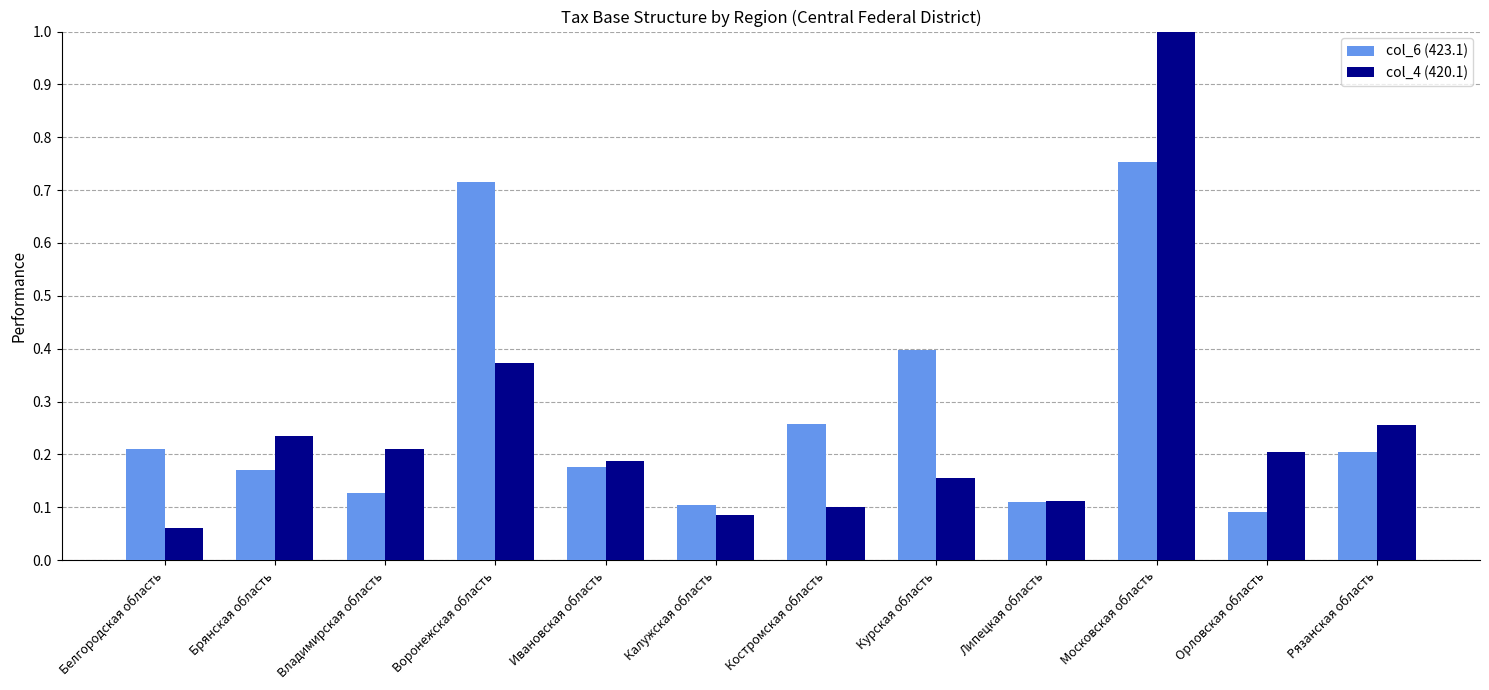

What is the difference between the maximum and second lowest values in the col_4 (420.1) series?

0.9